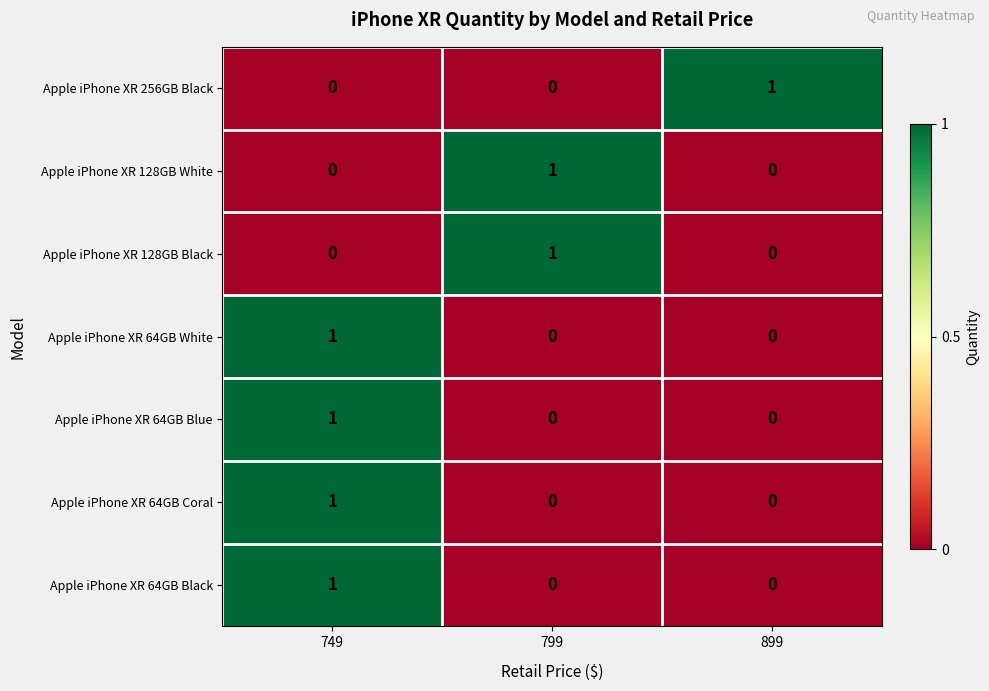

At which category is the sum across all series the highest?

749